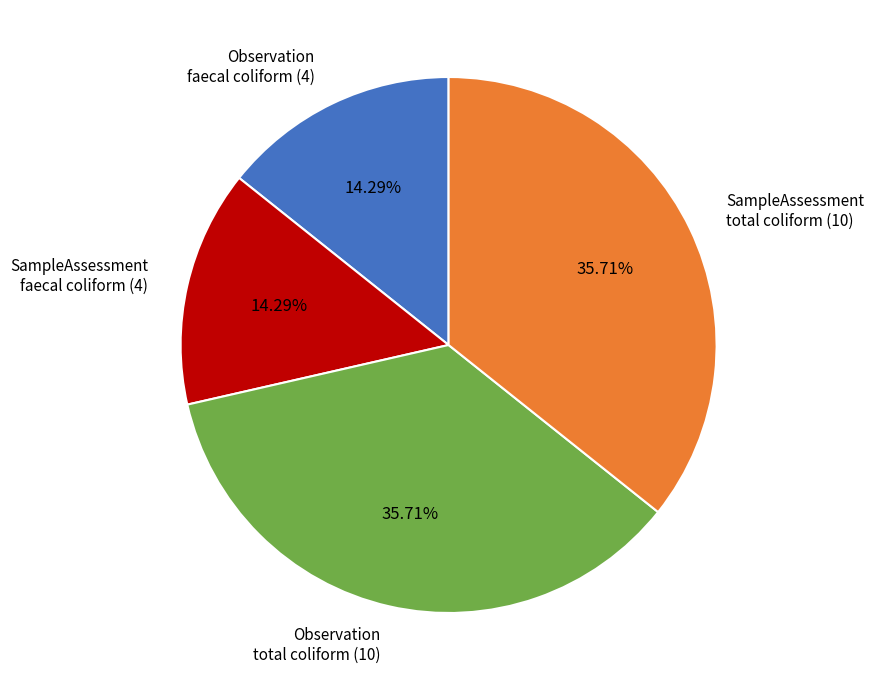

What is the ratio of the value at Observation faecal coliform (4) to the value at Observation total coliform (10)?

0.4